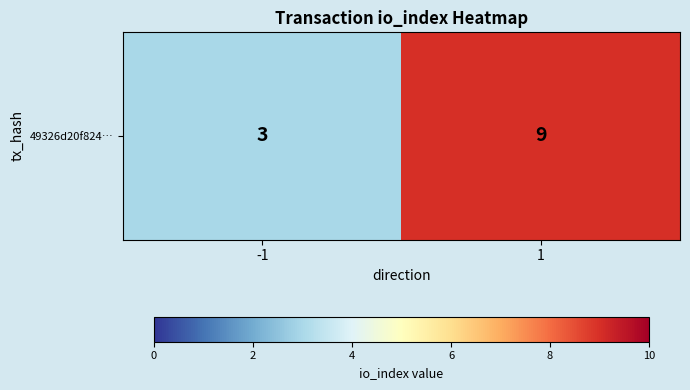

What is the greatest value displayed?

9